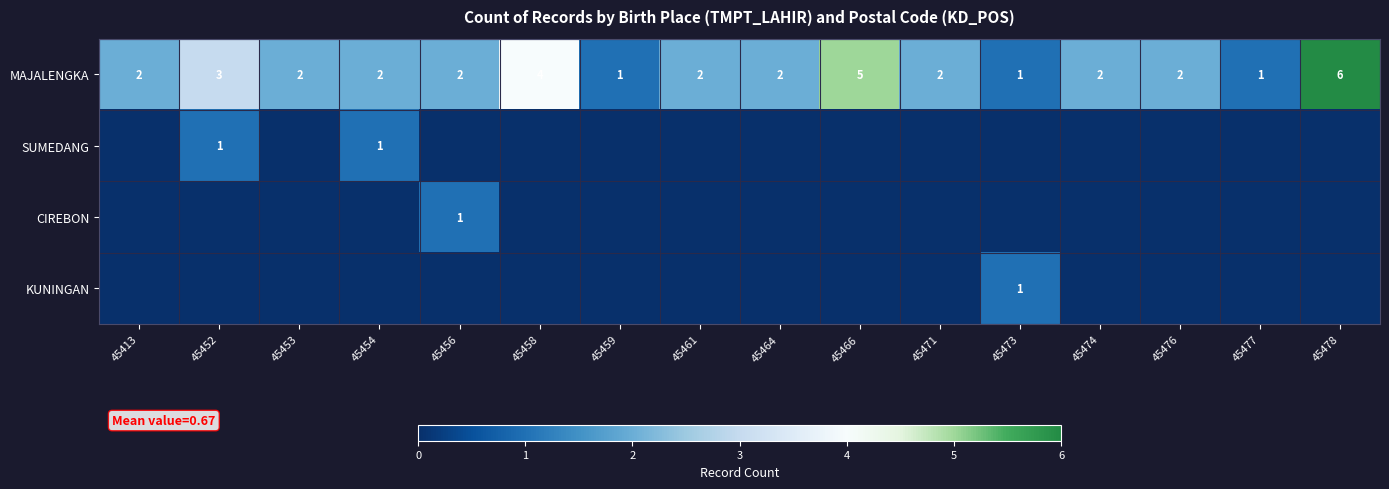

Which label corresponds to the smallest value in the chart?

45413